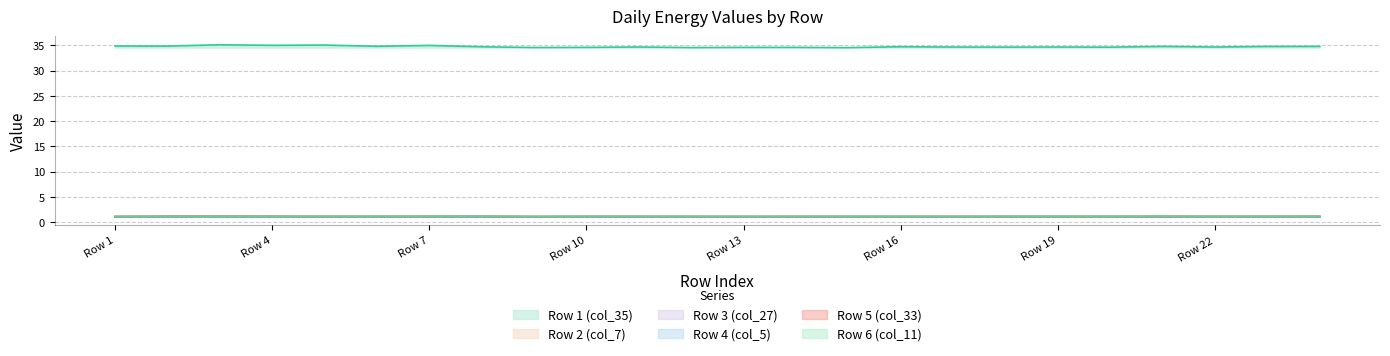

At which category is the sum across all series the highest?

Row 3